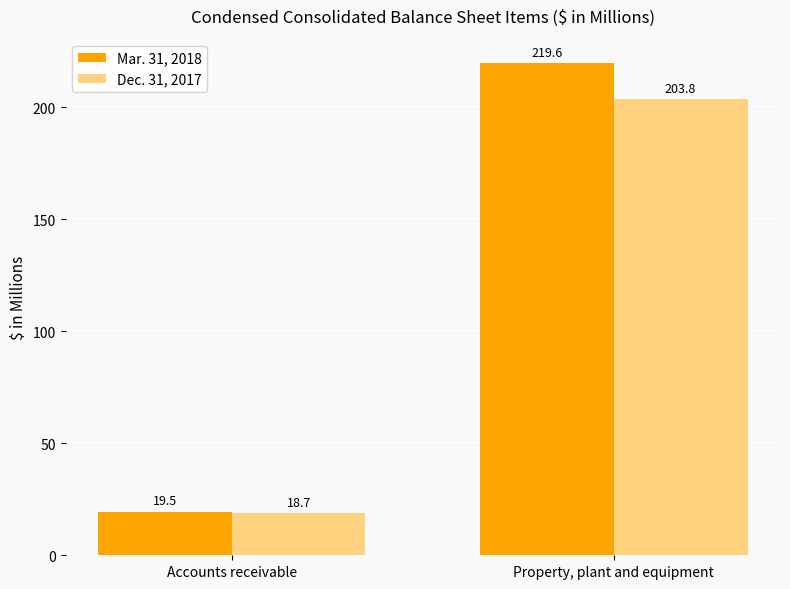

At which category does the chart reach its minimum across all series?

Accounts receivable